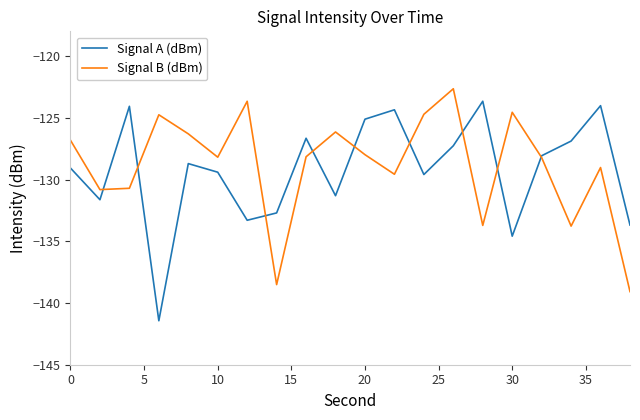

Which series has the largest range (max minus min)?

Signal A (dBm)